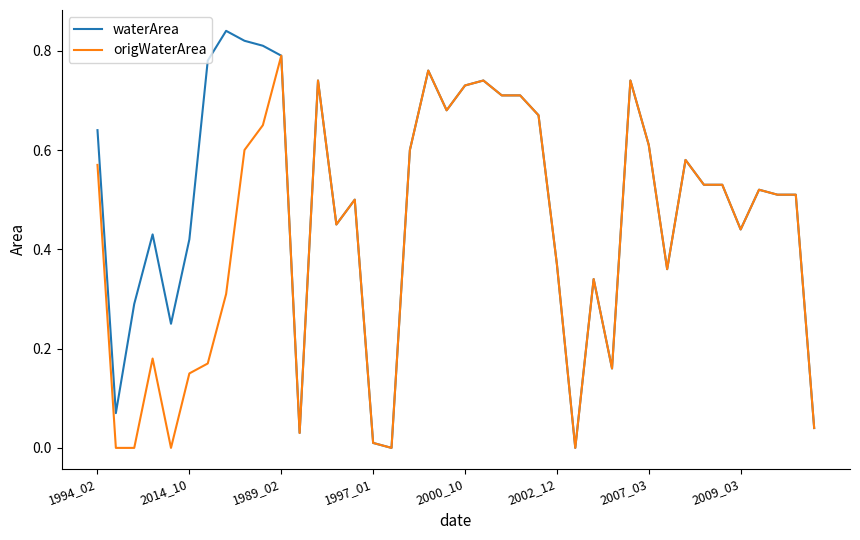

Which series has the largest total across all categories?

waterArea